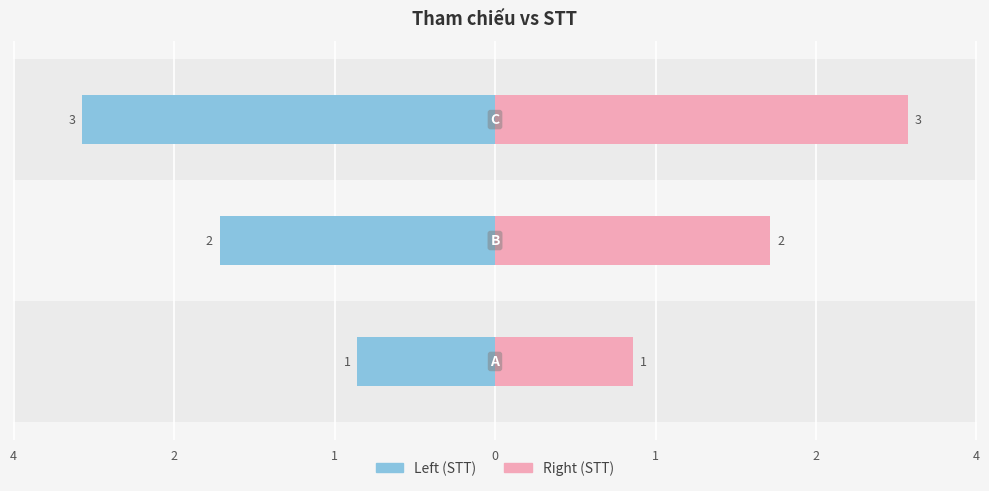

How many bars are there in total?

6